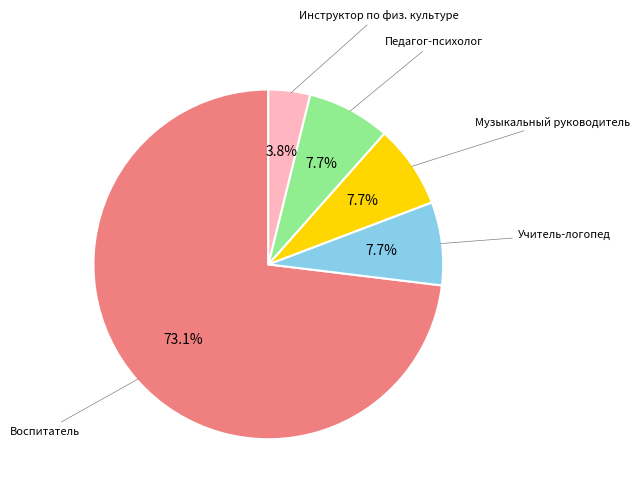

Does any single category account for the majority?

Yes